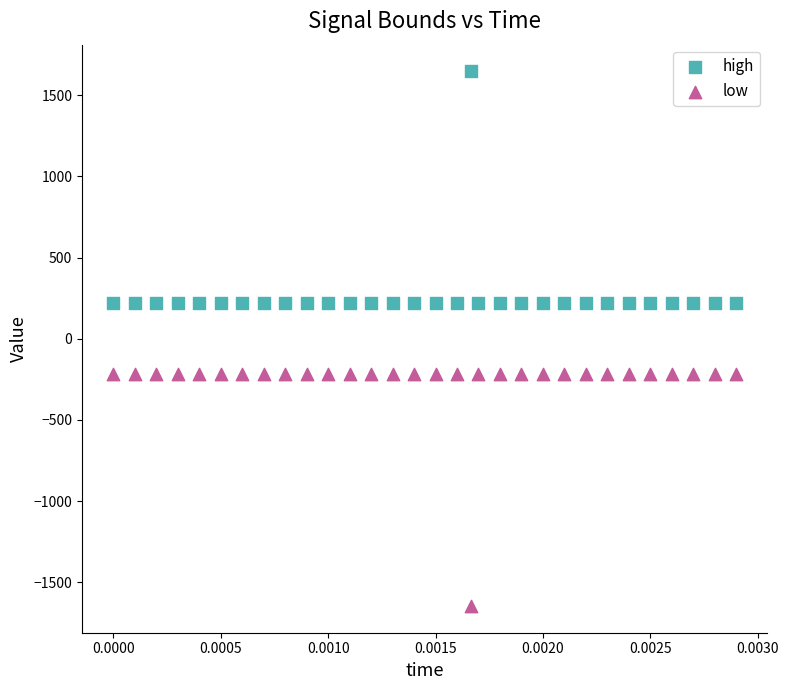

Across all data points, what is the range of Y values (max minus min)?

3293.2